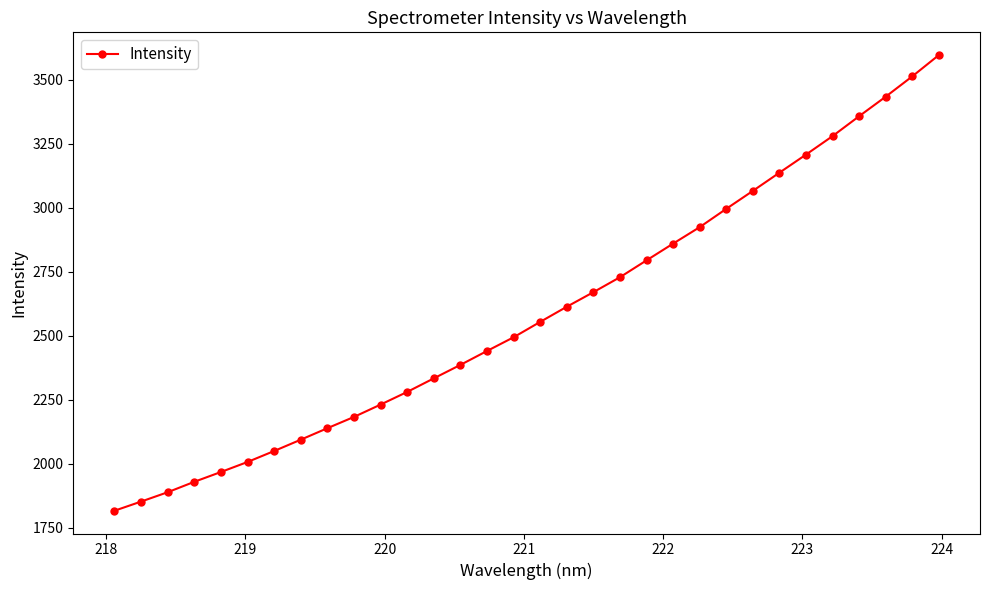

What is the minimum value shown in the chart?

1816.1